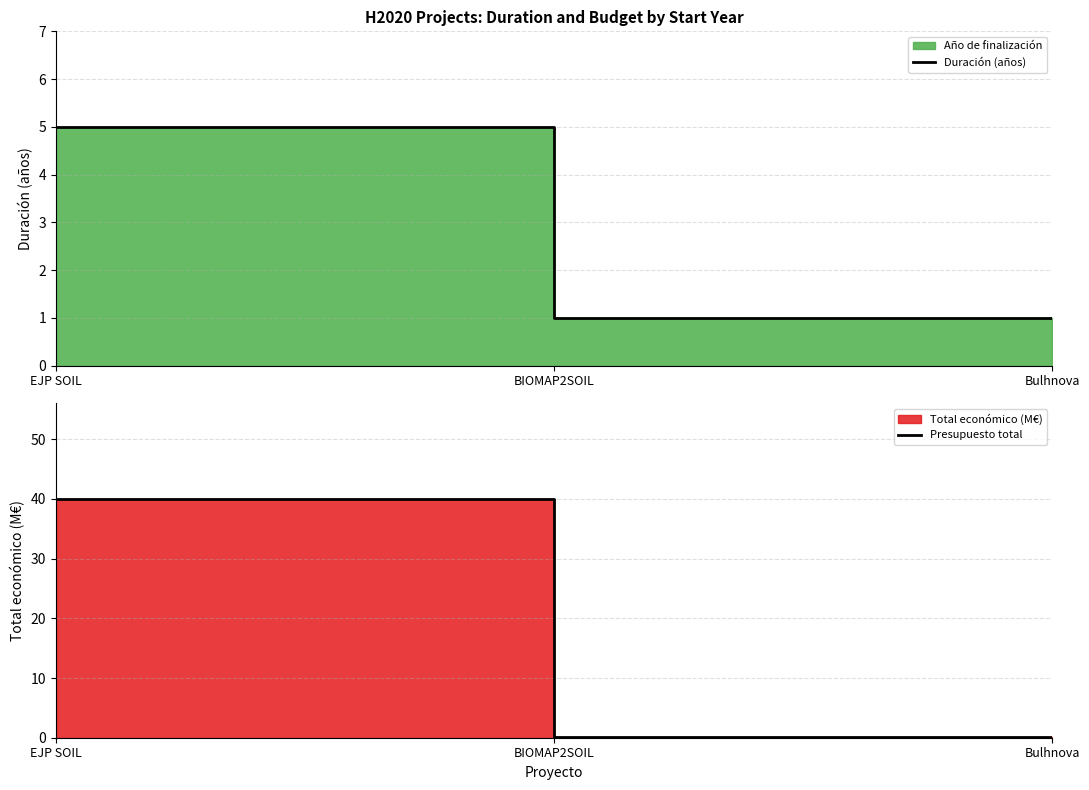

What is the greatest value displayed?

40.0